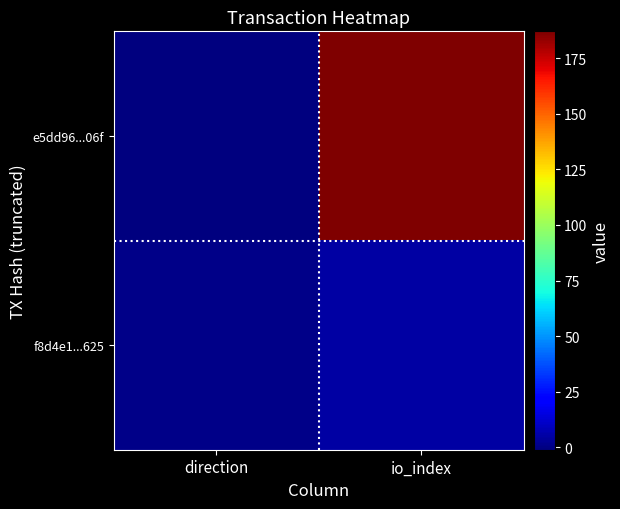

How many series are shown in this chart?

2